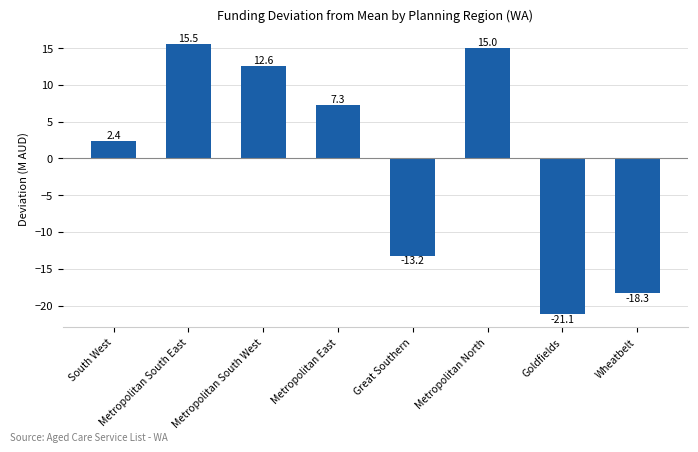

Are the bars grouped side by side (vs. stacked)?

No